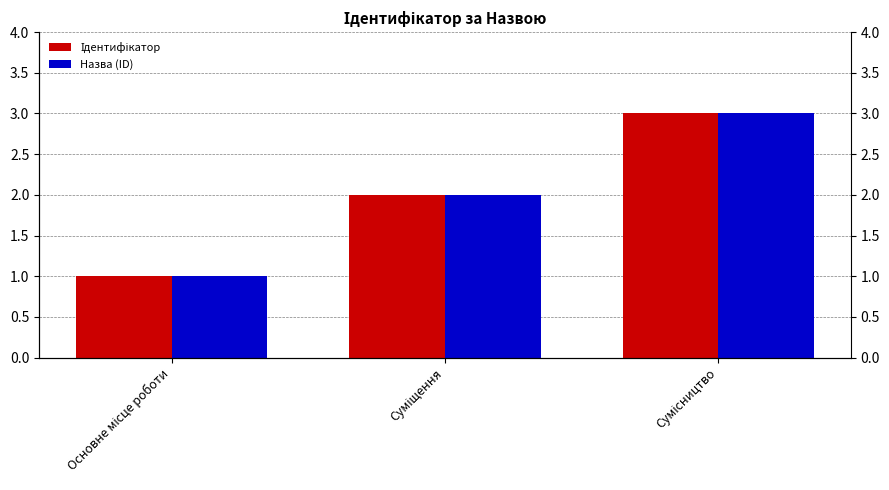

What is the label of the 2nd bar from the right?

Суміщення